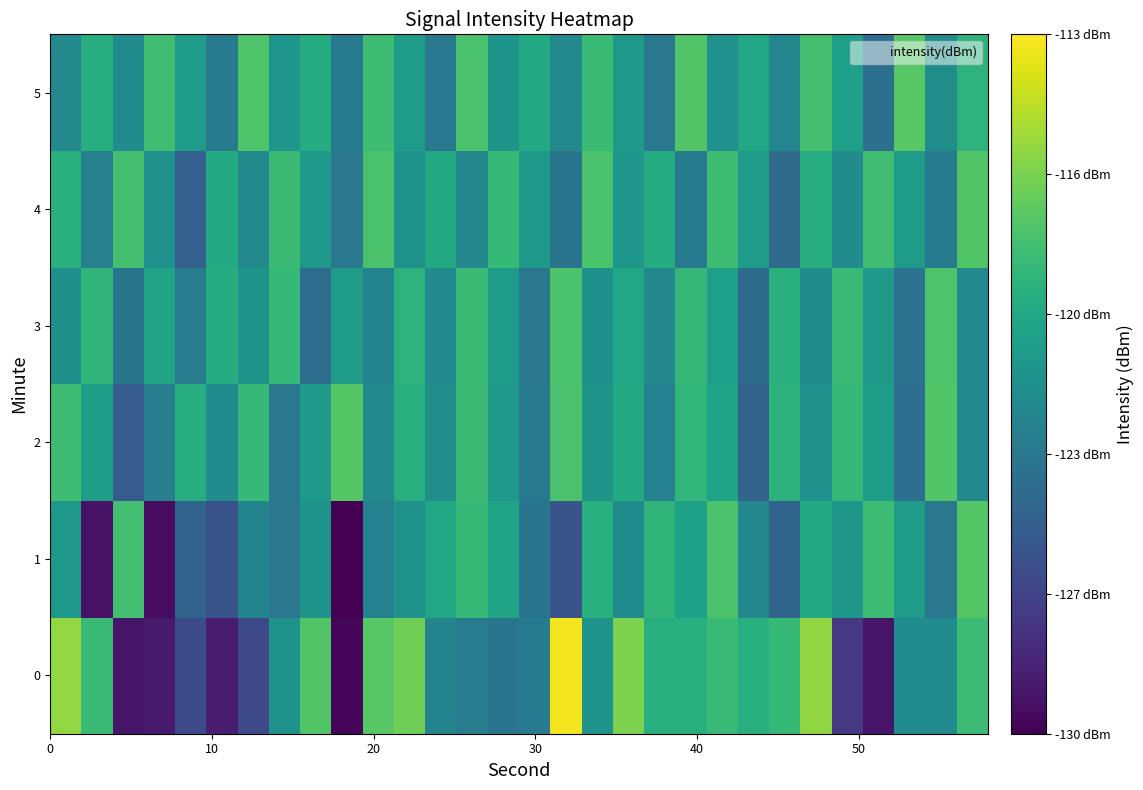

Count the number of data series in this chart.

6